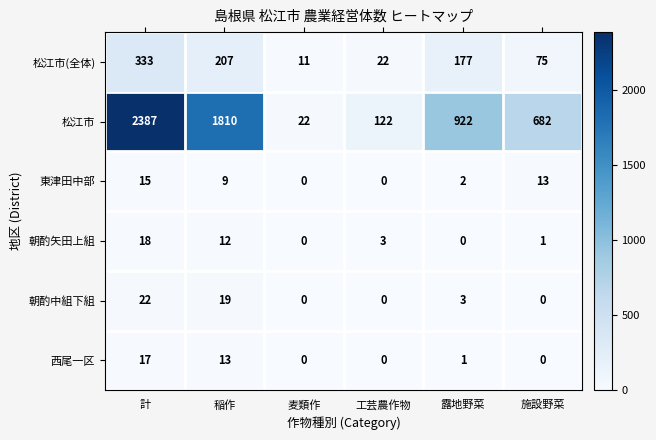

Count the 東津田中部 values in the range 0 to 13.

5